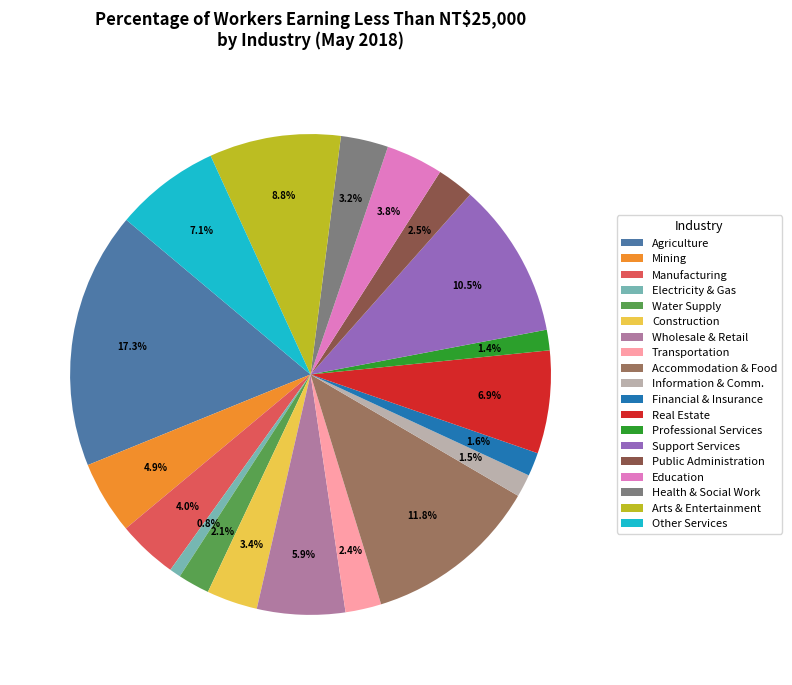

How many slices are in this pie chart?

19